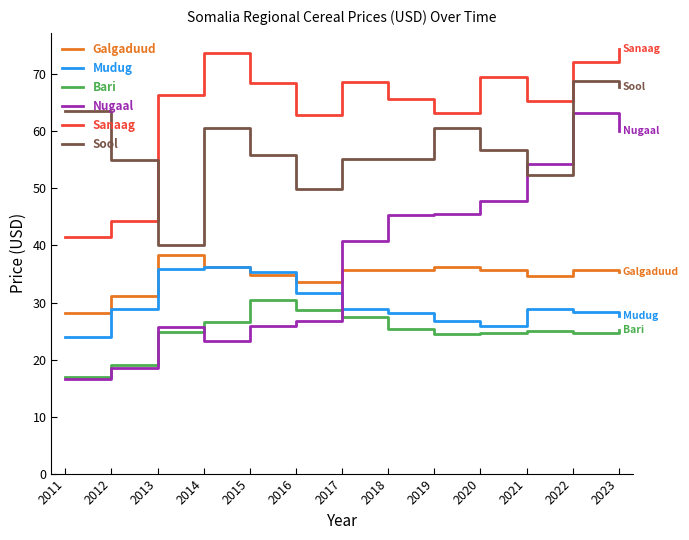

True or false: Nugaal and Sool cross at least once.

True